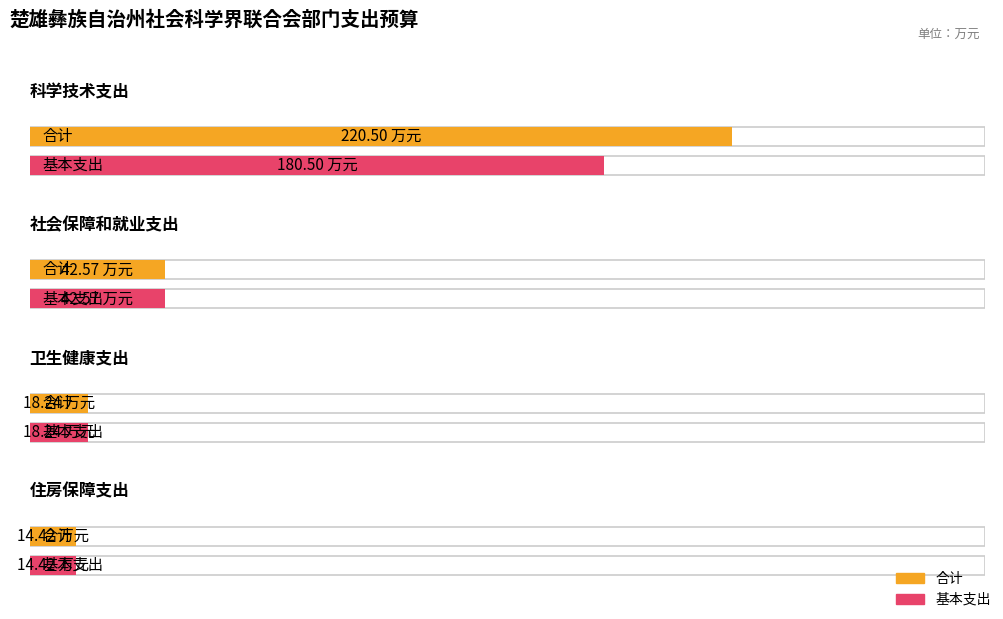

Rank the series by their maximum value, from lowest to highest.

基本支出, 合计